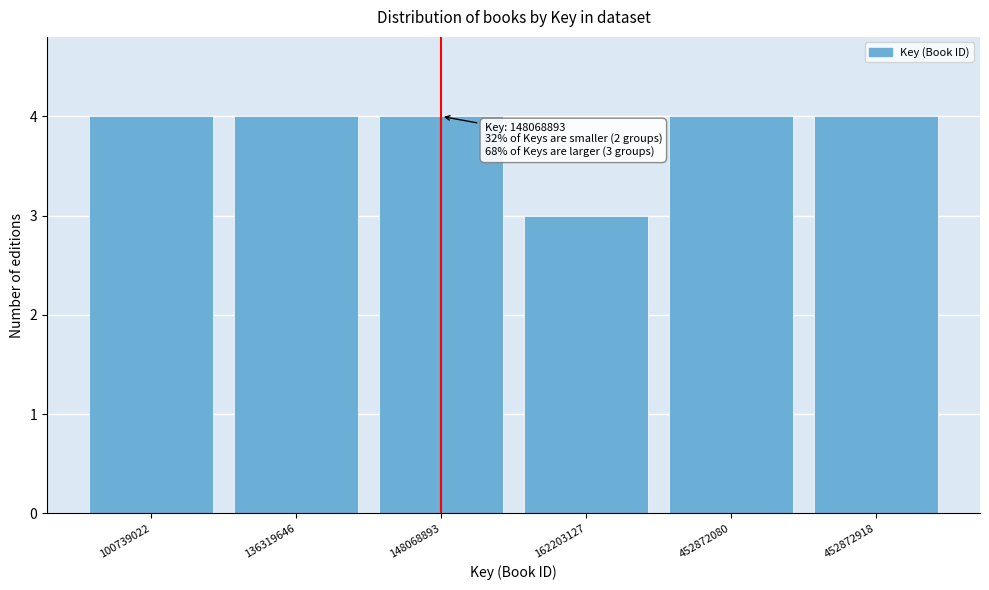

Reading right to left, extract all data points from this chart.

4	4	3	4	4	4